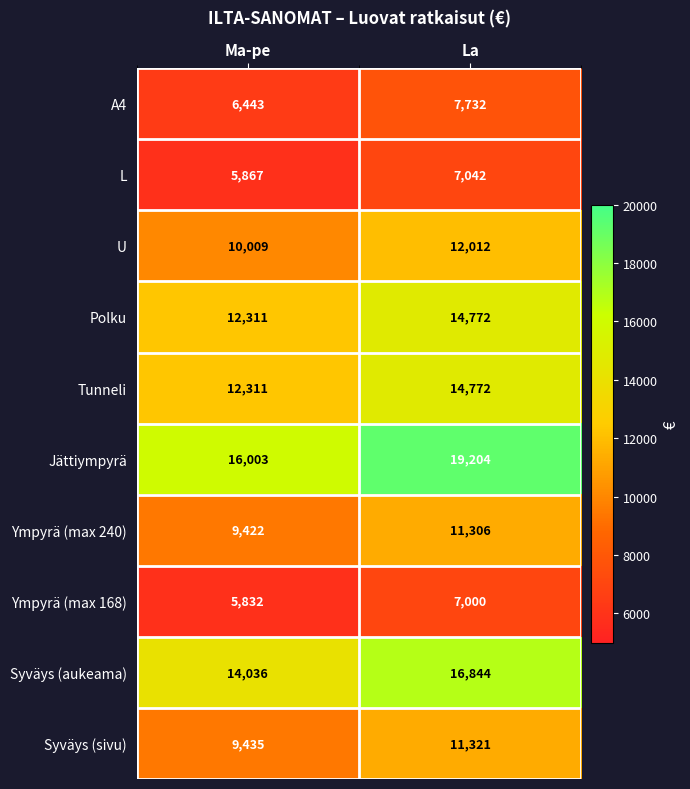

The value of Syväys (aukeama) at La is 16844. True or false?

True